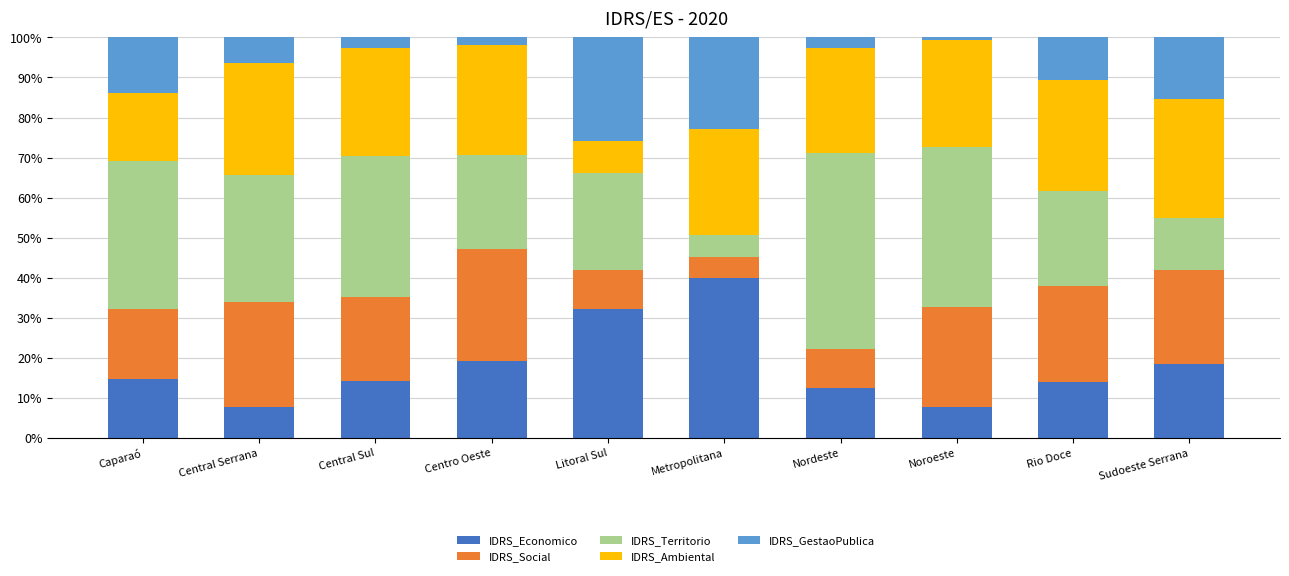

What is the total value across all series at Central Serrana?

100.0